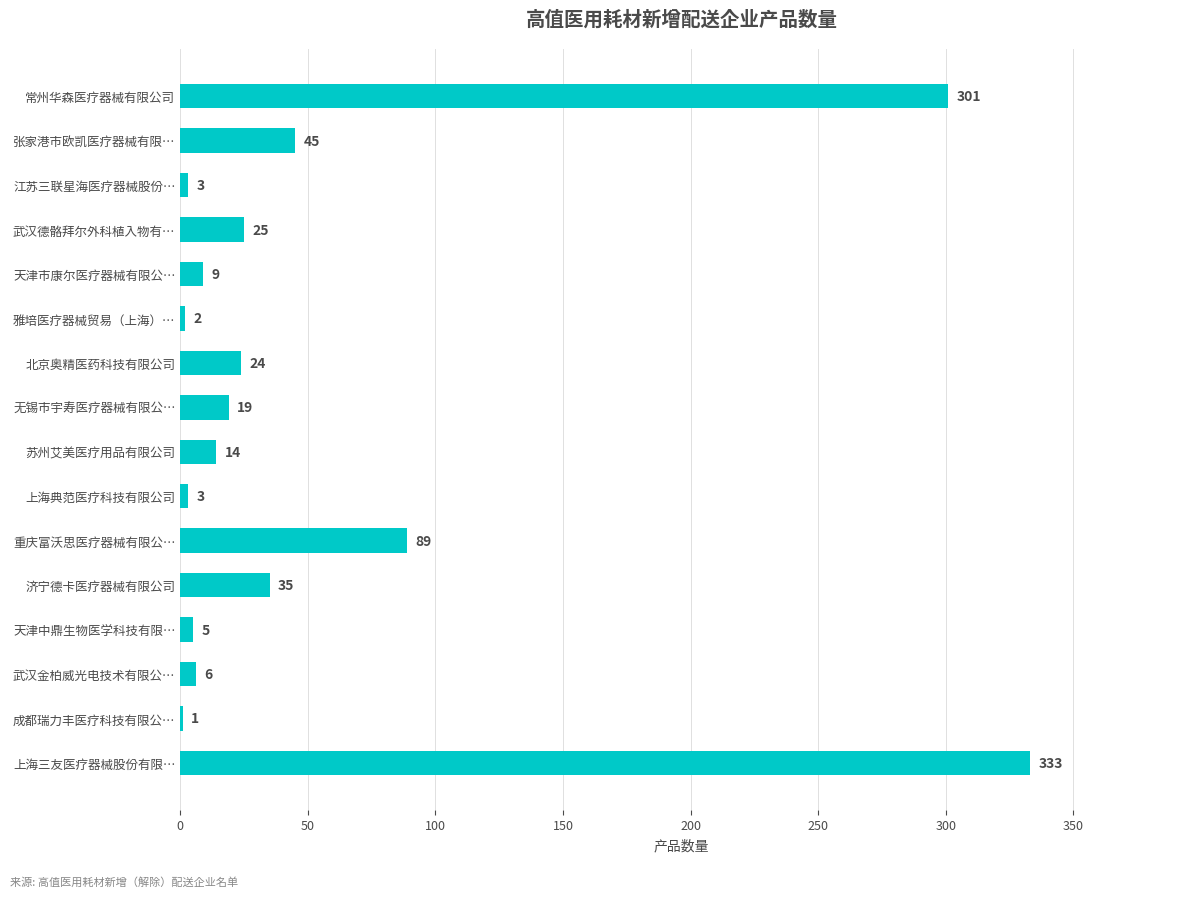

What is the approximate value at 上海典范医疗科技有限公司?

3